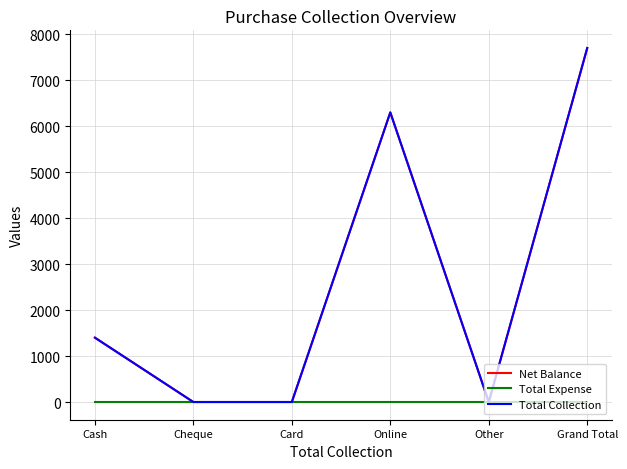

What is the difference between the maximum and minimum values in the Total Collection series?

7700